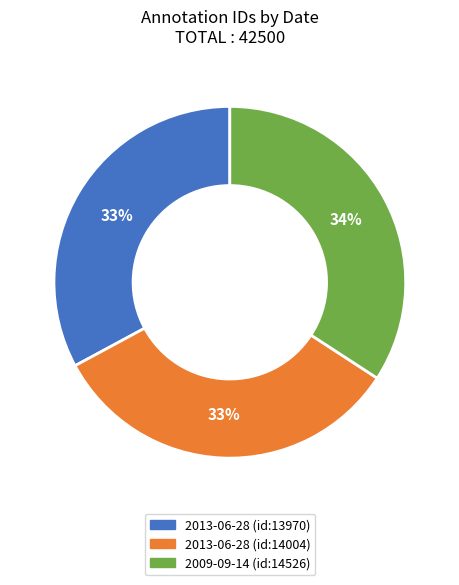

To the nearest percent, what is the difference between the largest and smallest slice percentages?

1%